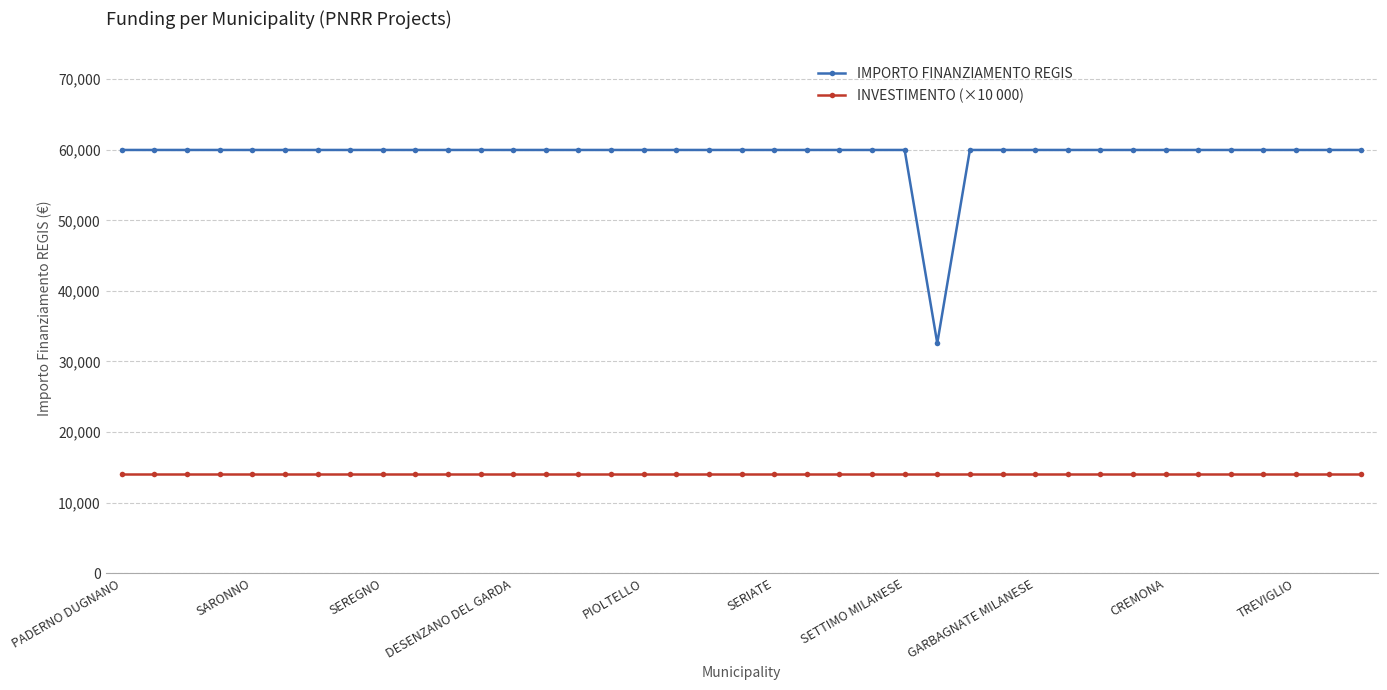

Count the number of data series in this chart.

2